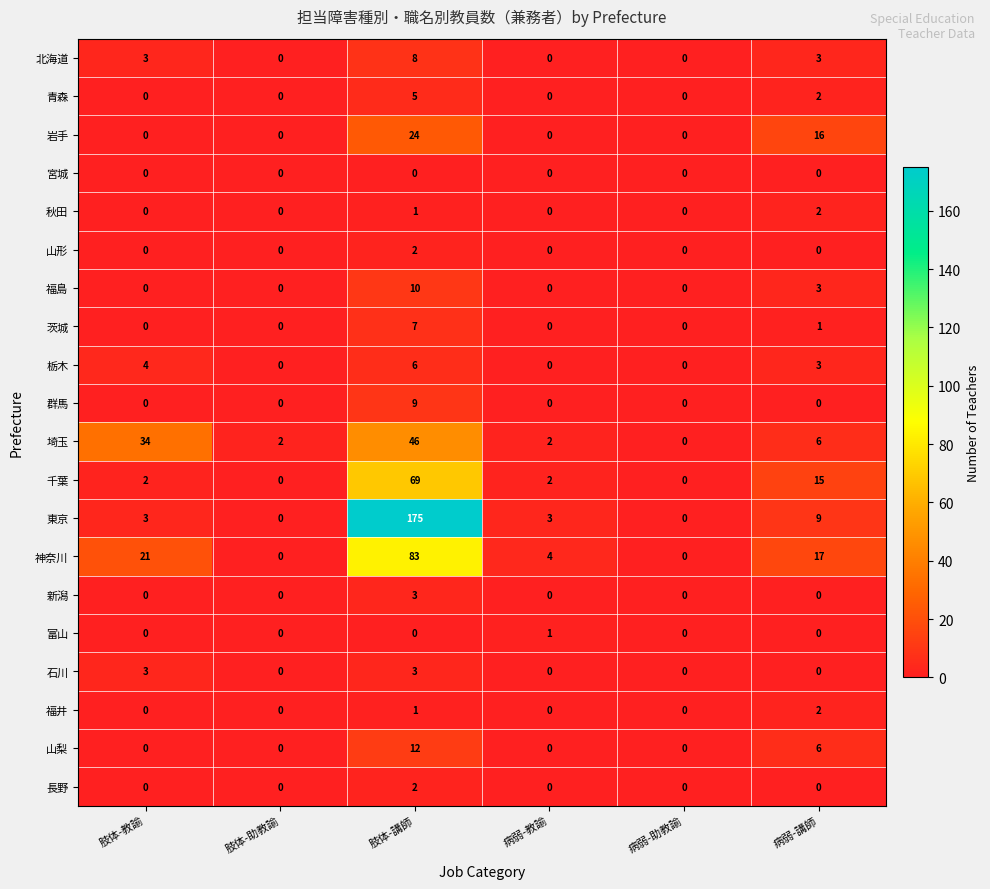

Count the number of data series in this chart.

20